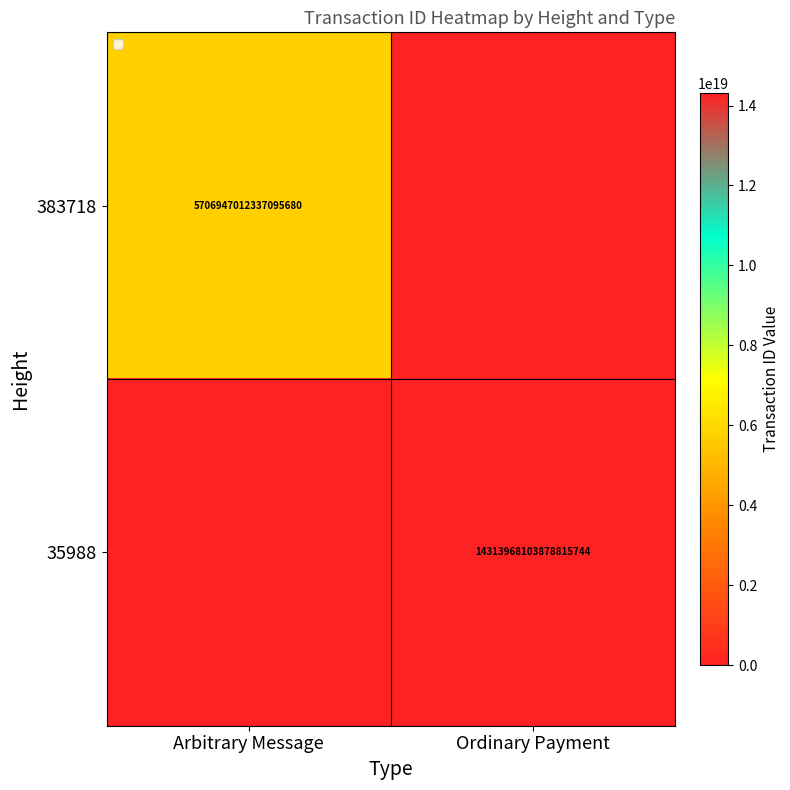

Is it true that 35988 equals 14313968103878815744 at Ordinary Payment?

True